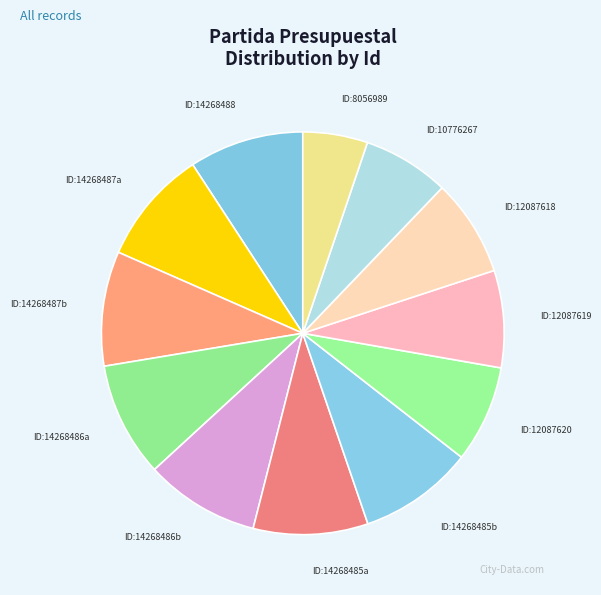

Does ID:8056989 represent more than half of the total?

No